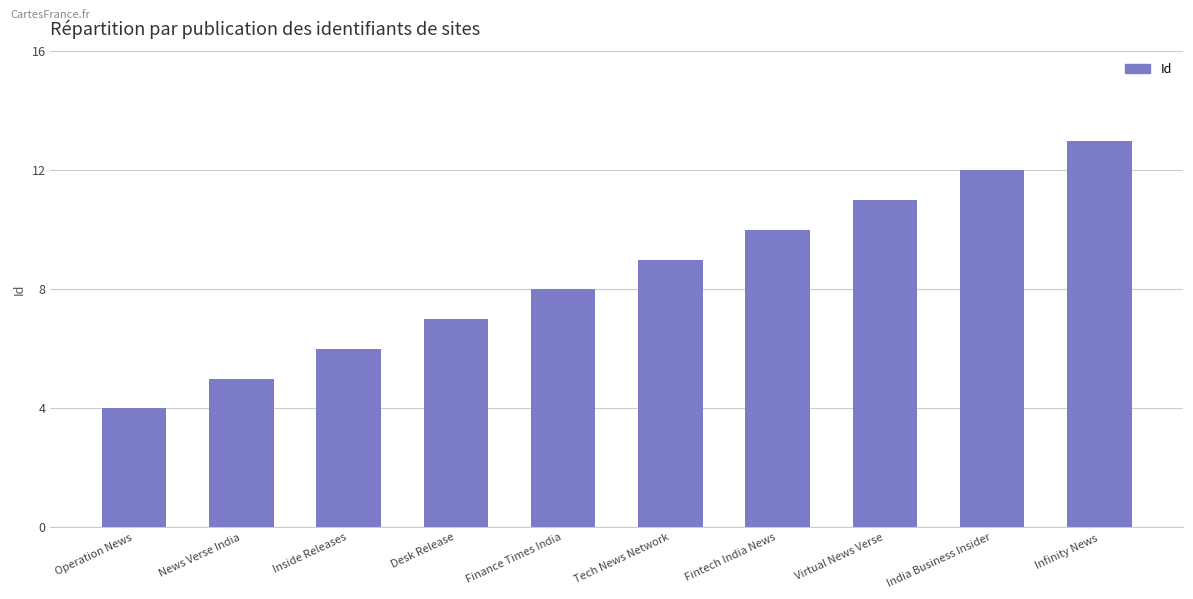

What is the ratio of the value at India Business Insider to the value at Desk Release?

1.7